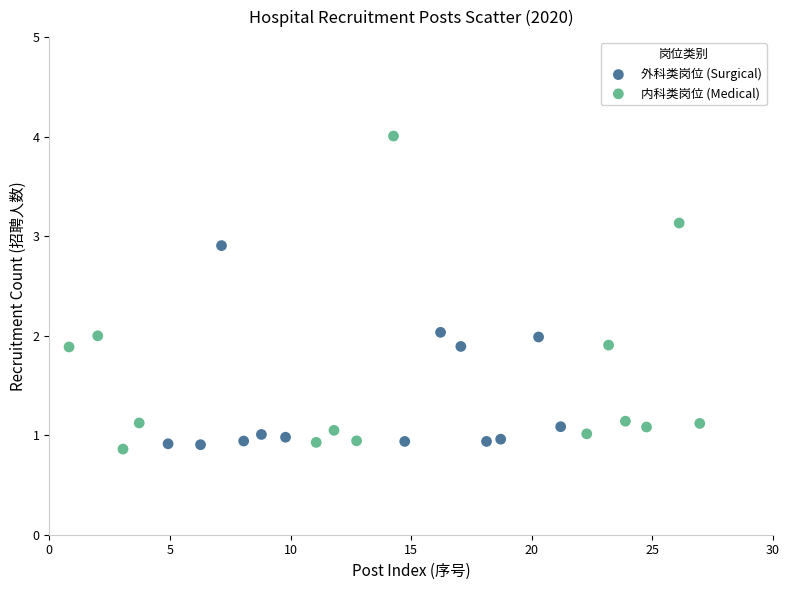

Which series contains the highest Y value?

内科类岗位 (Medical)